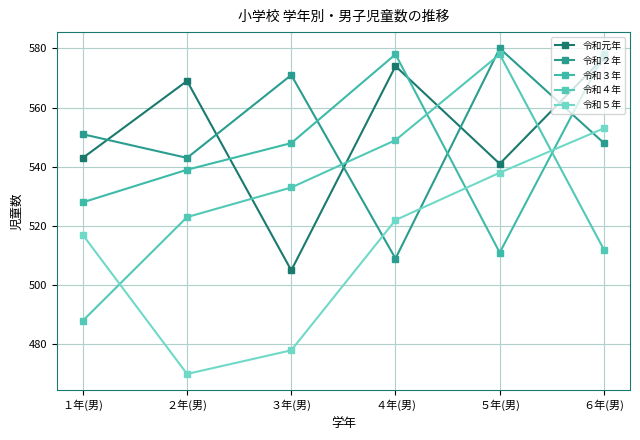

At which label does 令和５年 reach its minimum?

２年(男)